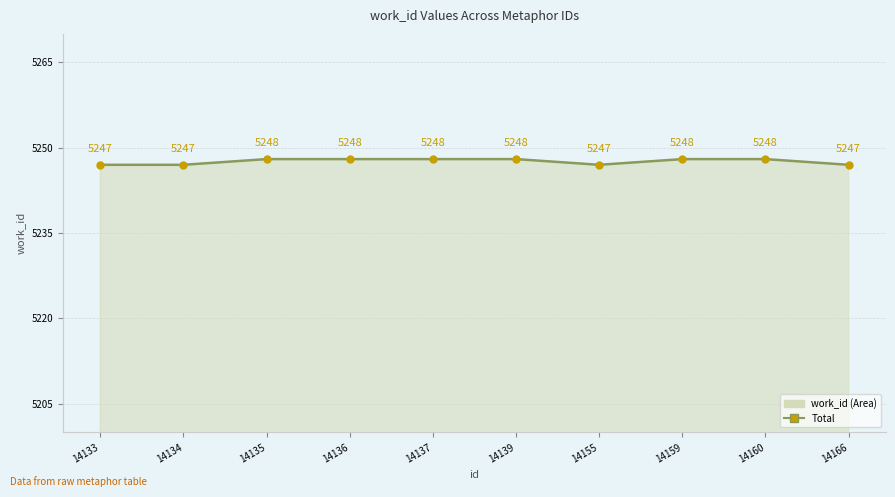

What is the minimum value shown in the chart?

5247